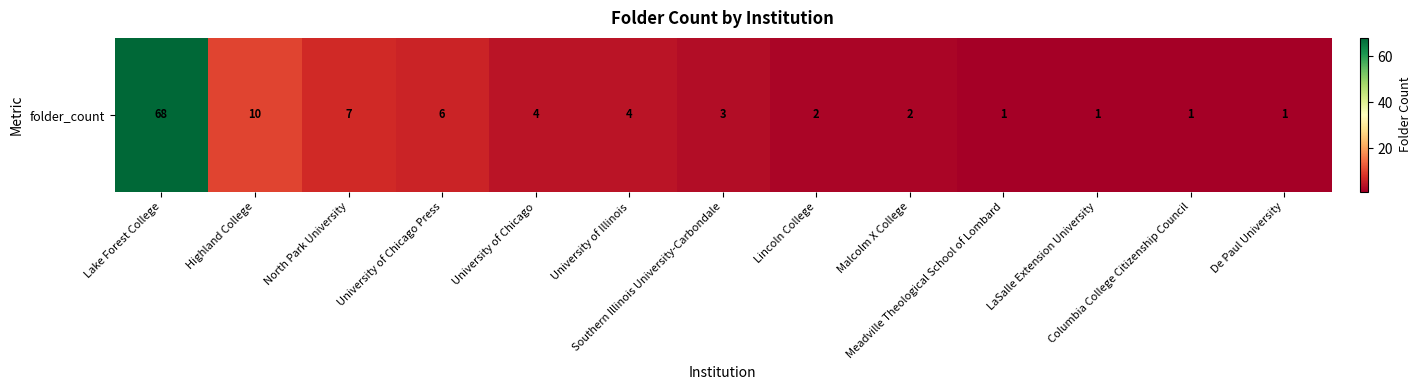

What is the maximum value shown in the chart?

68